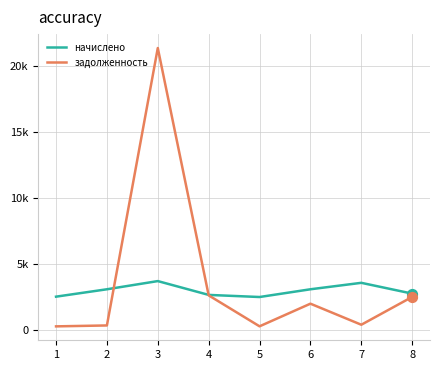

Is the value of начислено at 1 greater than the value of задолженность at 5?

Yes